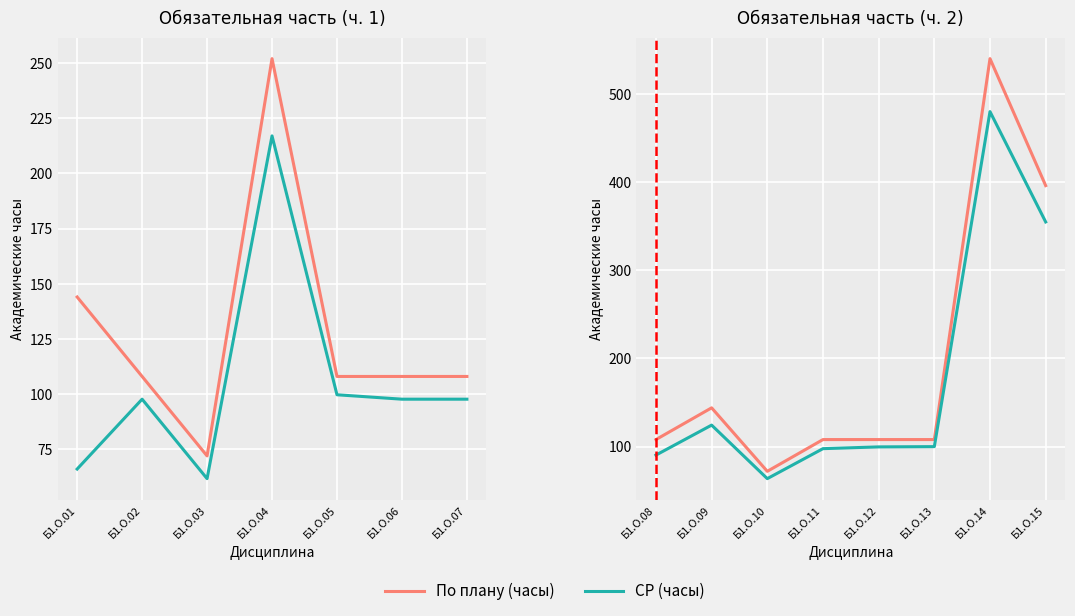

At which category does По плану (часы) reach its first local valley?

Б1.О.10